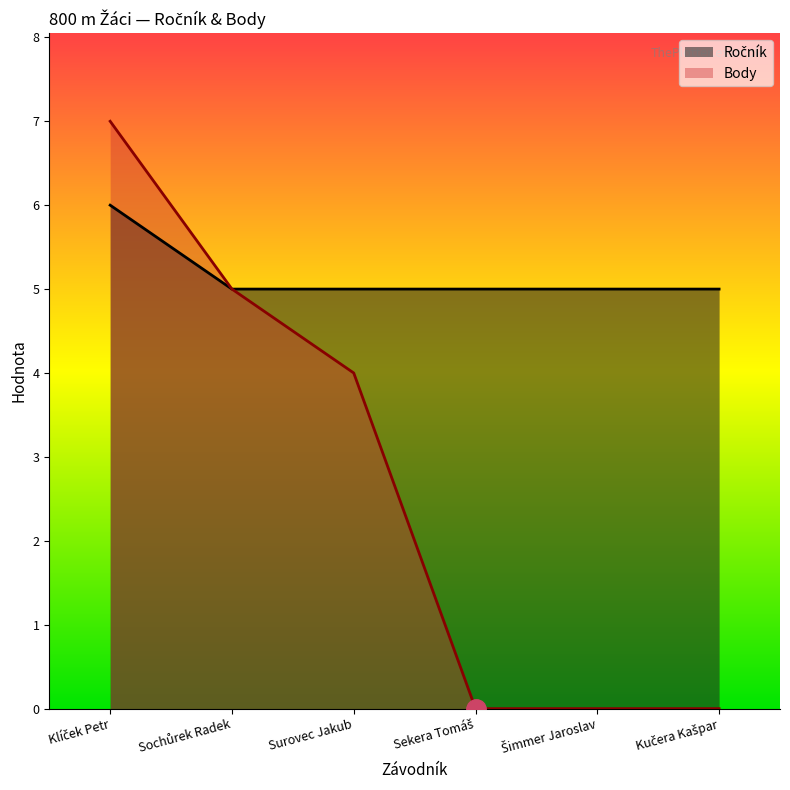

What is the difference between the Body values at Klíček Petr and Šimmer Jaroslav?

7